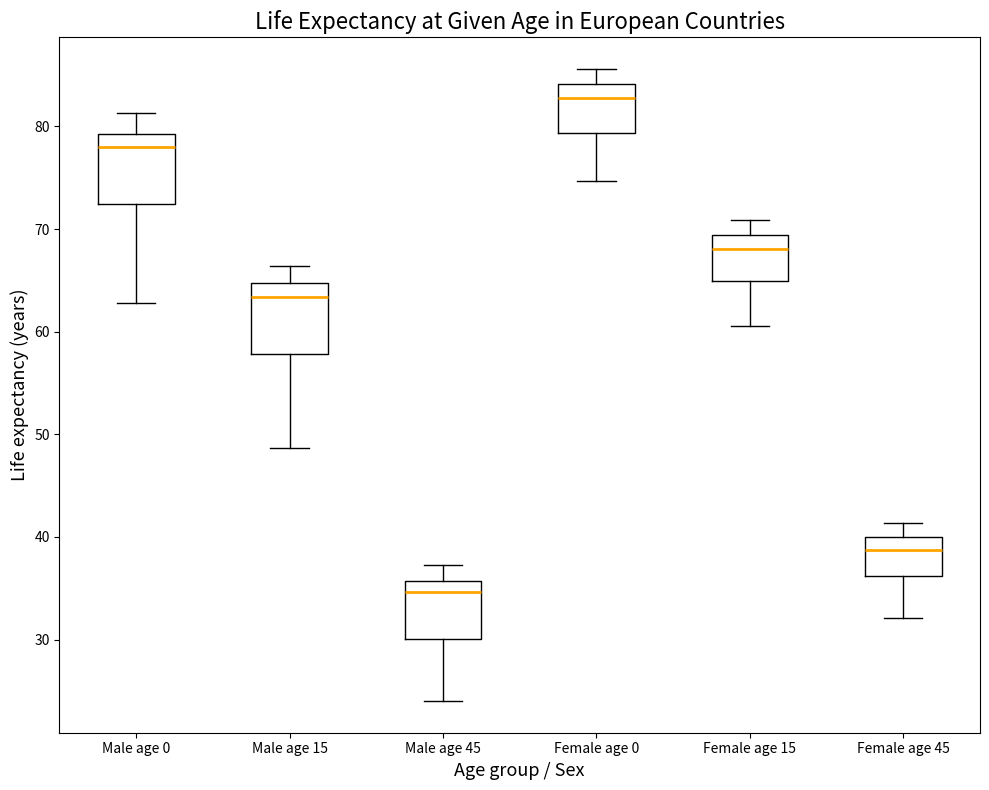

Reading left to right, transcribe this box plot: for each box, give where its median line is, the range the box spans, and where its two whiskers end, as read against the y-axis. The values are not printed on the chart, so give them approximately, as read against the axis.

Male age 0: median 78, box 72 to 79, whiskers 63 to 81
Male age 15: median 63, box 58 to 65, whiskers 49 to 66
Male age 45: median 35, box 30 to 36, whiskers 24 to 37
Female age 0: median 83, box 79 to 84, whiskers 75 to 86
Female age 15: median 68, box 65 to 69, whiskers 61 to 71
Female age 45: median 39, box 36 to 40, whiskers 32 to 41